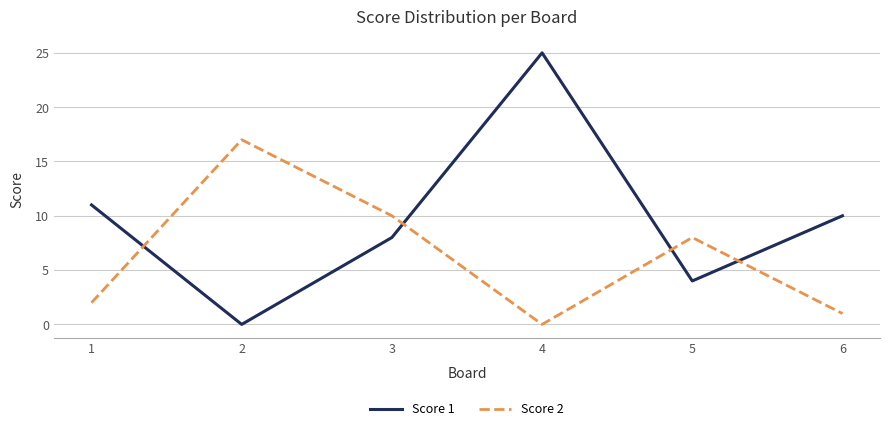

True or false: Score 2 and Score 1 cross at least once.

True